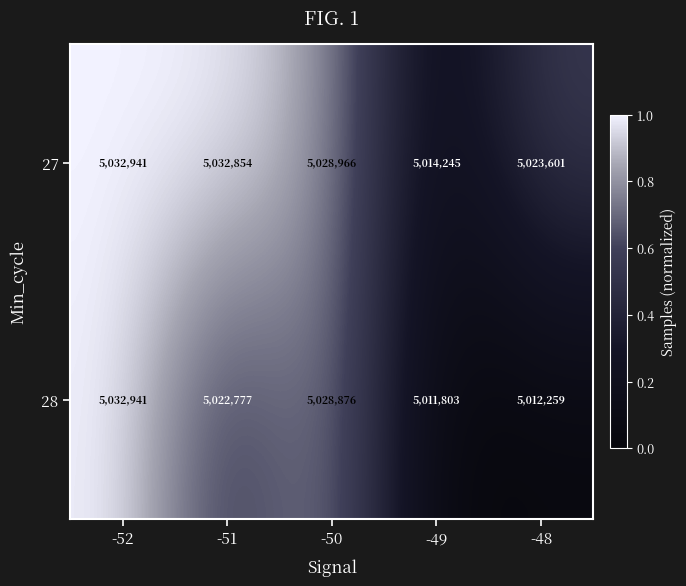

How many categories are shown in the chart?

5